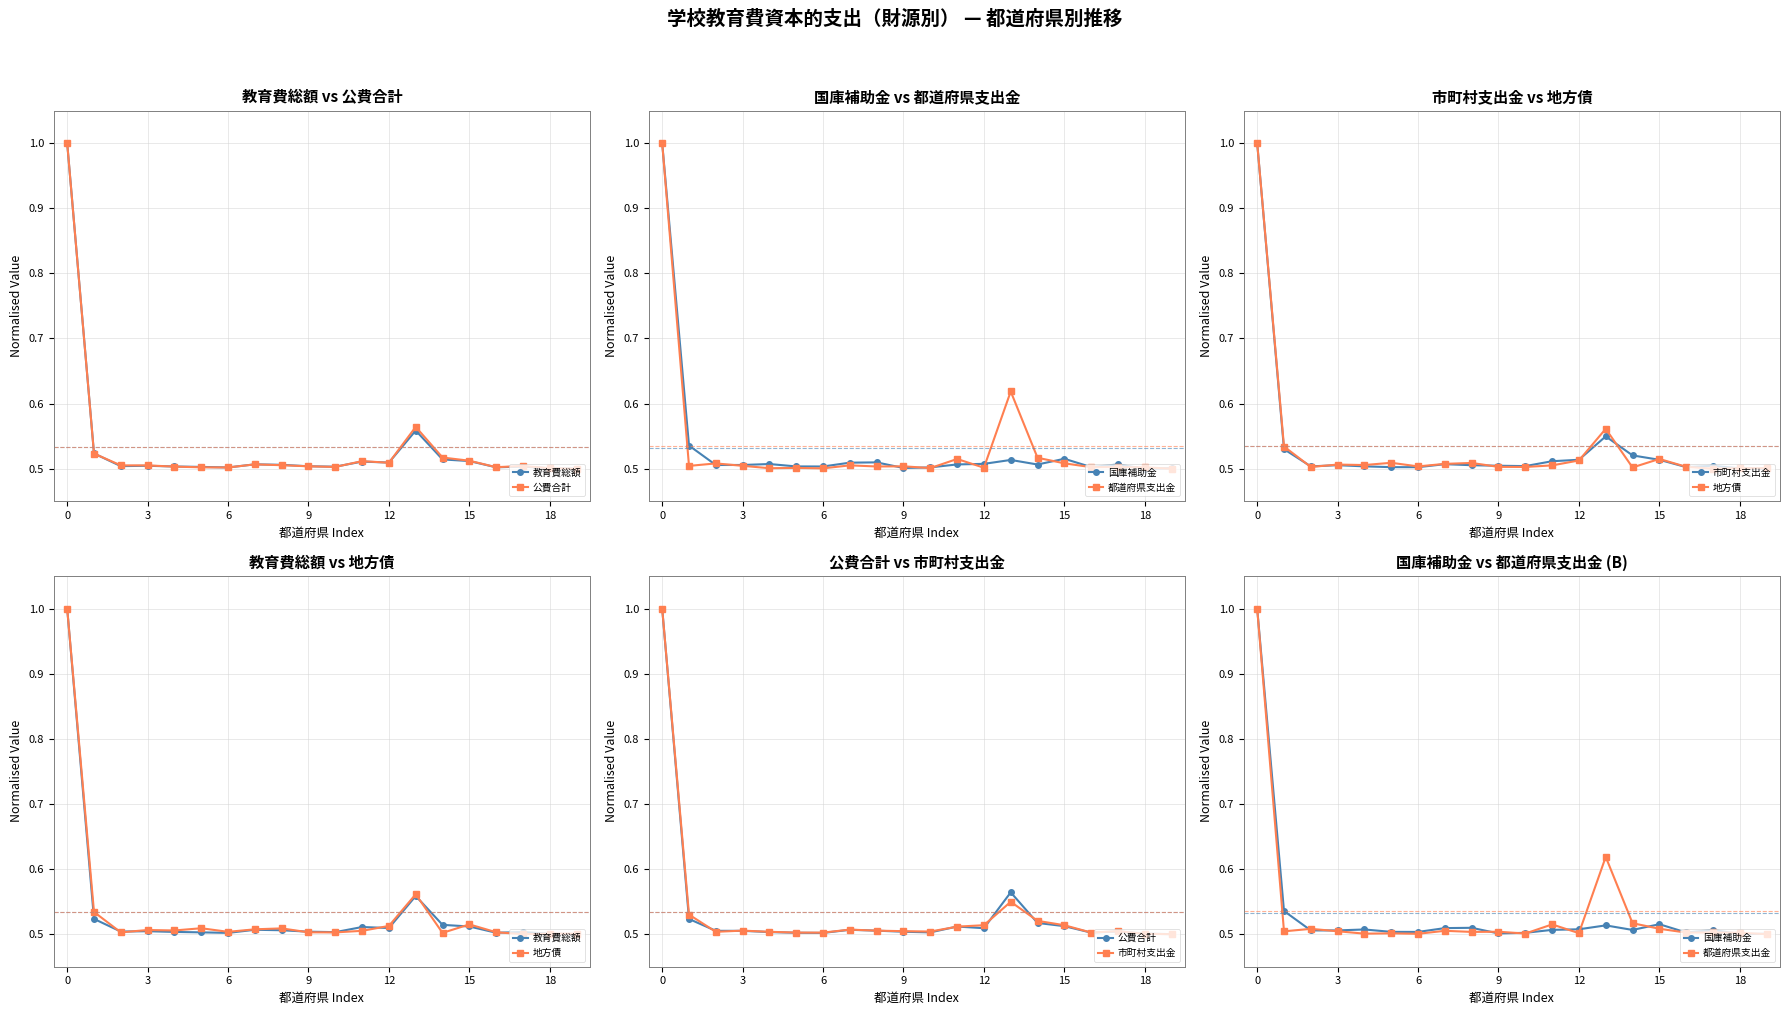

What is the sum of all 市町村支出金 values?

10.7